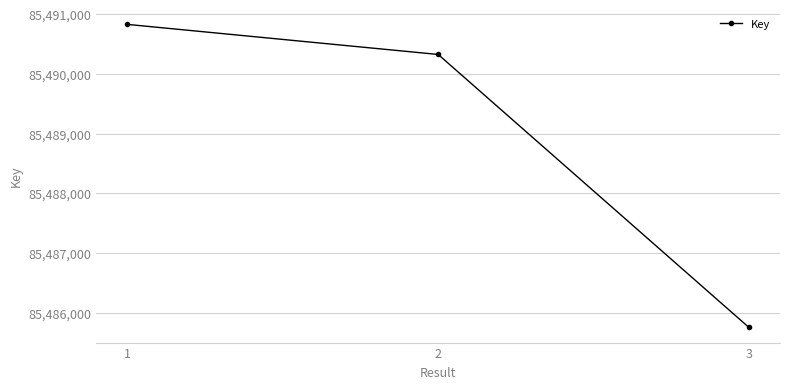

What is the maximum value shown in the chart?

85490832